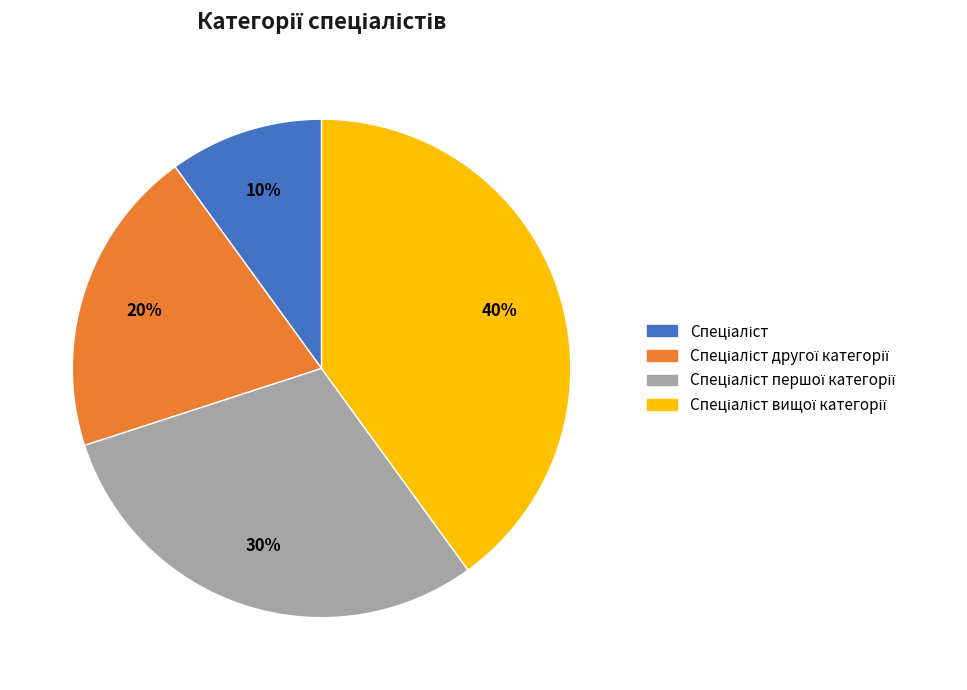

To the nearest percent, what is the average slice percentage?

25%